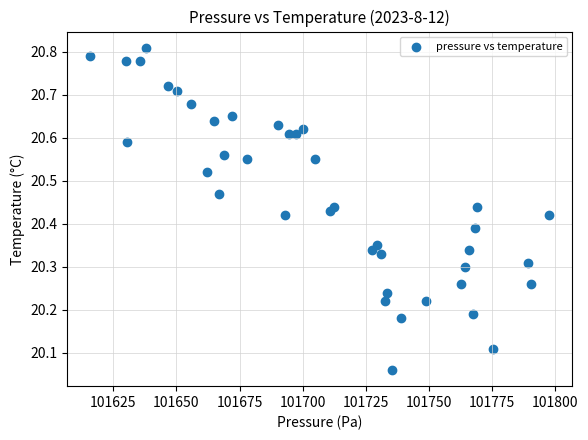

What is the range of X values (max minus min)?

181.8